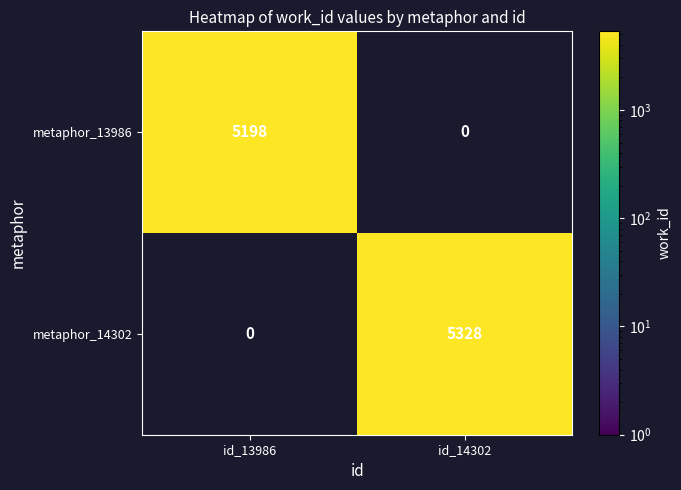

Which category has the lowest value in the metaphor_14302 series?

id_13986